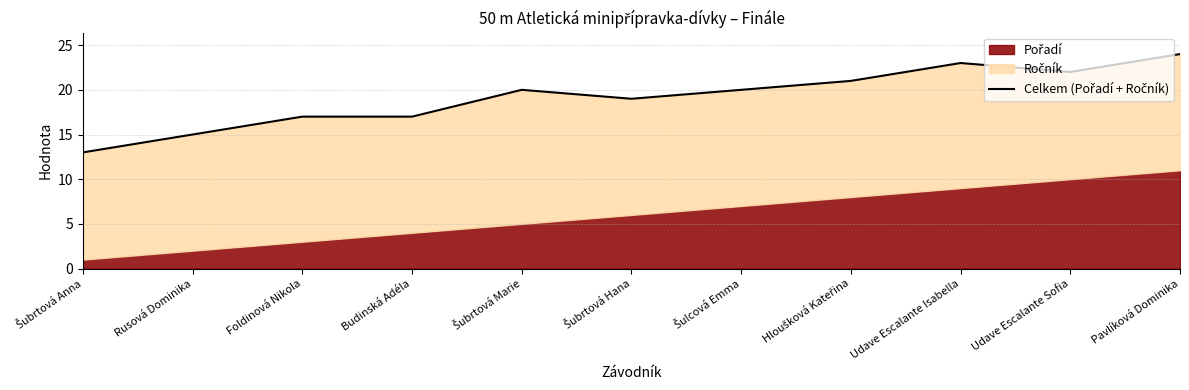

Rank the categories by value from lowest to highest.

Šubrtová Anna, Rusová Dominika, Foldinová Nikola, Budinská Adéla, Šubrtová Hana, Šubrtová Marie, Šulcová Emma, Hloušková Kateřina, Udave Escalante Sofia, Udave Escalante Isabella, Pavlíková Dominika